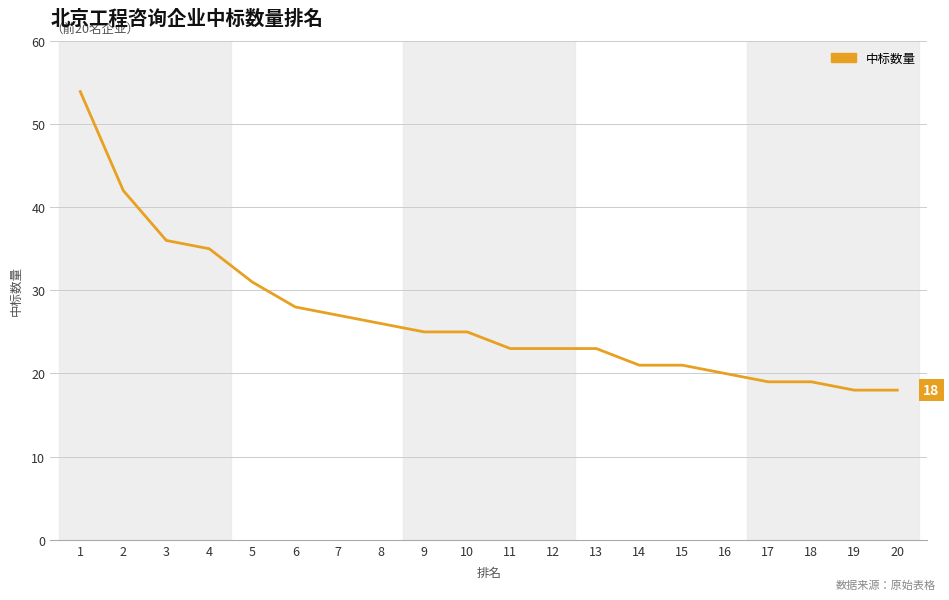

Does the chart display data point markers on the line(s)?

No